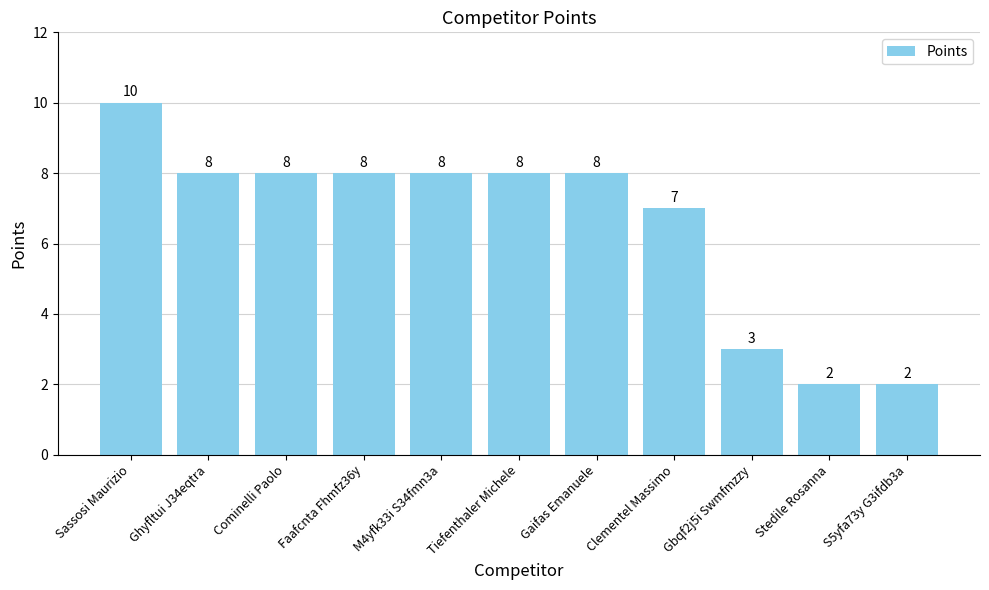

At which category does the chart reach its peak across all series?

Sassosi Maurizio